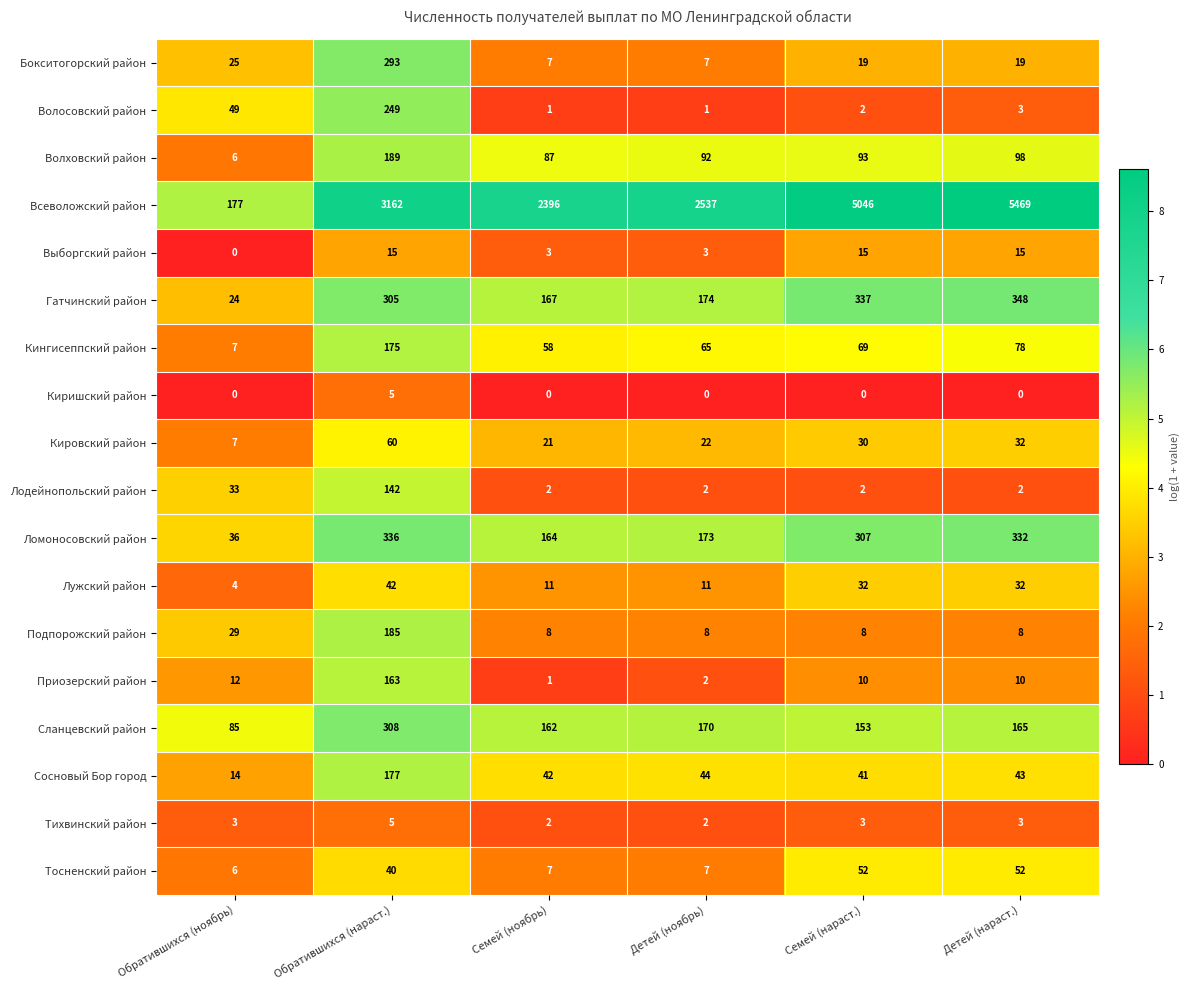

At which category is the sum across all series the highest?

Детей (нараст.)